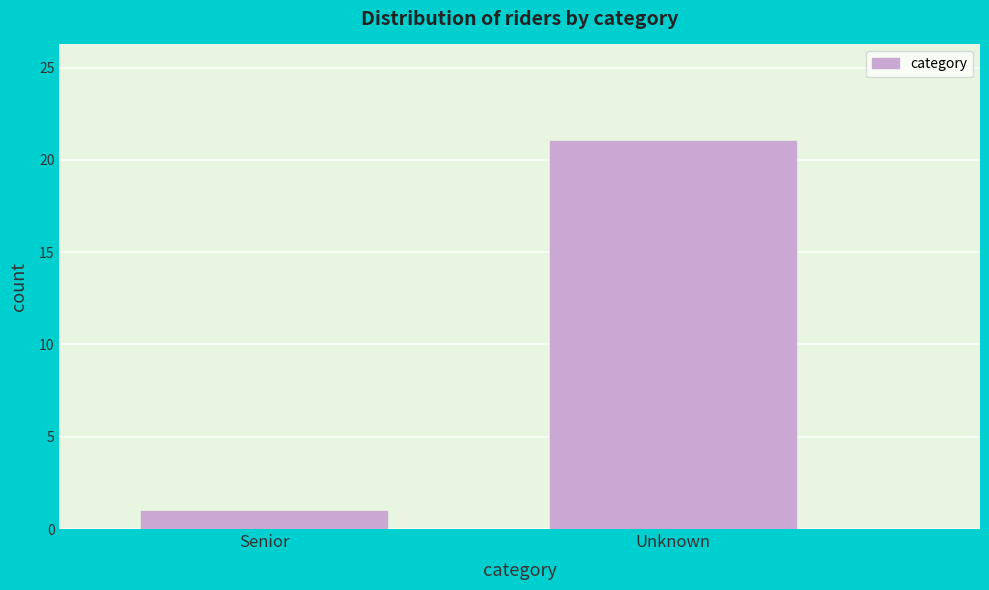

Reading left to right, transcribe all the data shown in this chart.

Senior=1	Unknown=21